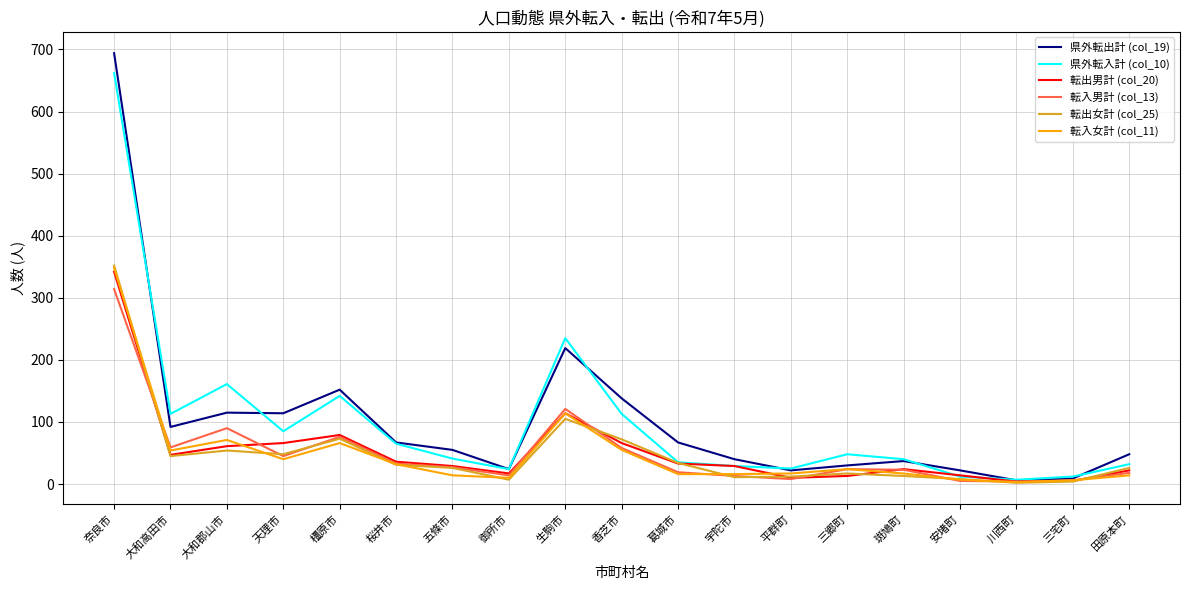

True or false: 県外転入計 (col_10) has a value of 41 at 五條市.

True